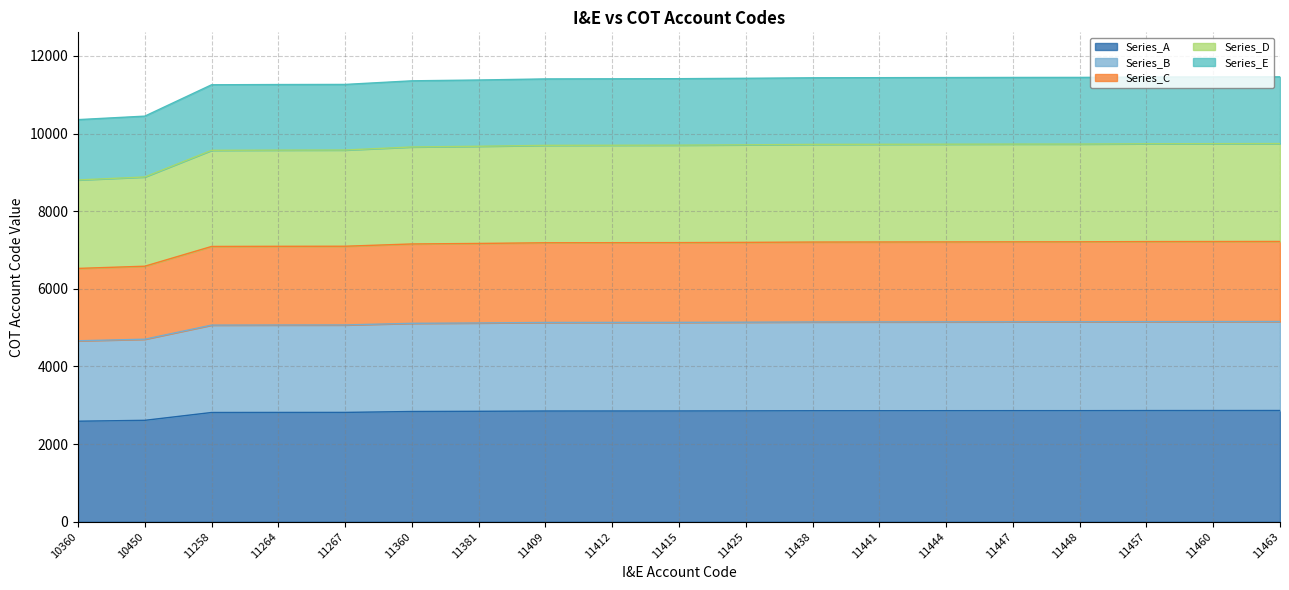

What is the value of the 10th point from the left?

2853.8